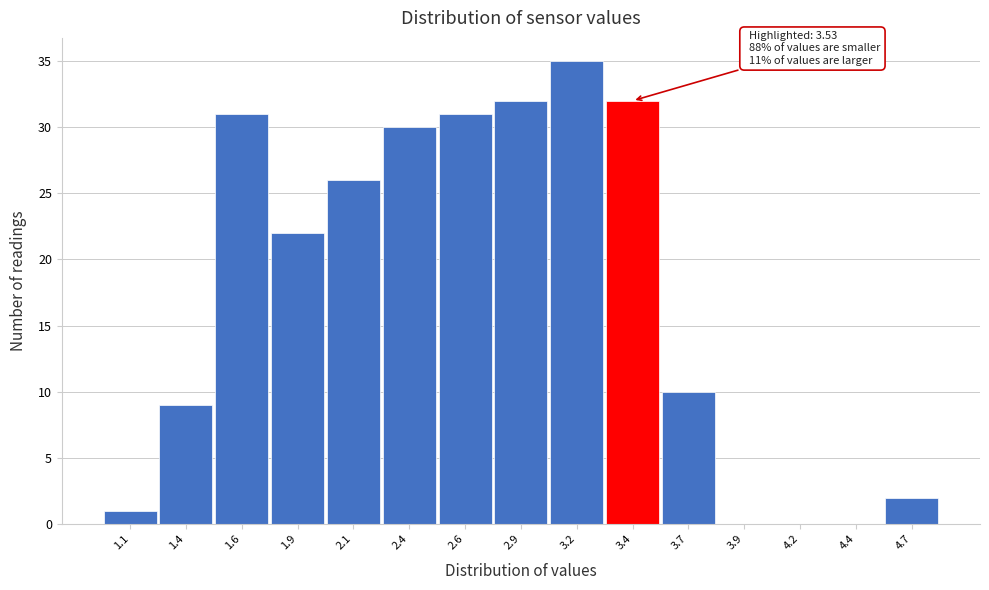

Reading left to right, transcribe all the data shown in this chart.

1.1=1	1.4=9	1.6=31	1.9=22	2.1=26	2.4=30	2.6=31	2.9=32	3.2=35	3.4=32	3.7=10	3.9=0	4.2=0	4.4=0	4.7=2